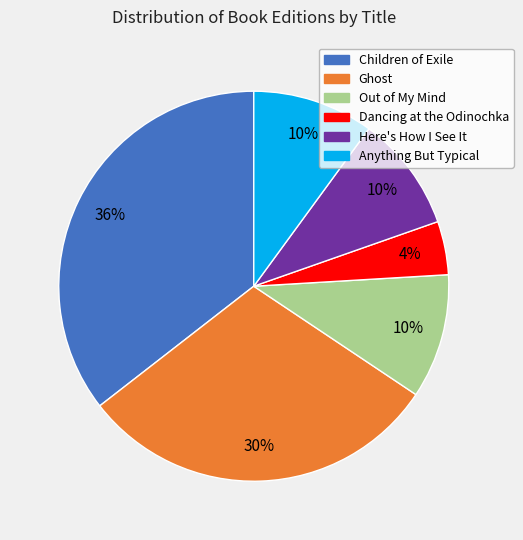

What percentage is the Children of Exile slice, to the nearest percent?

36%